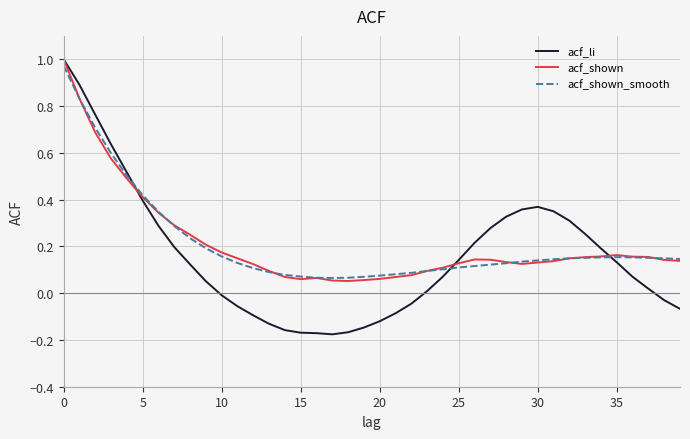

In acf_shown, how many points are lower than both neighbors (excluding endpoints)?

3